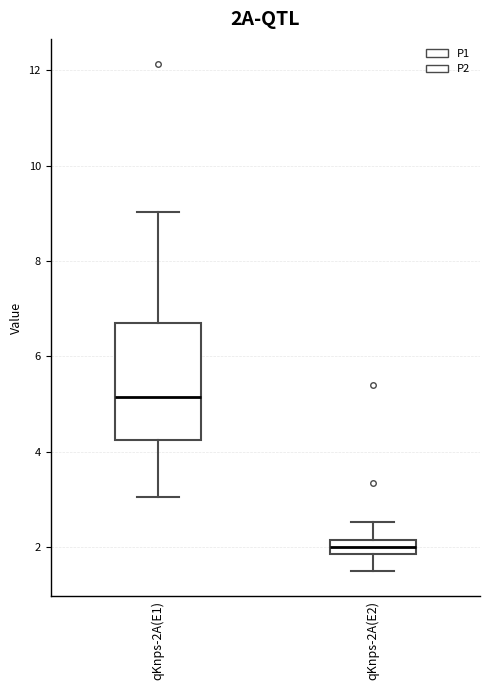

Reading left to right, transcribe this box plot: for each box, give where its median line is, the range the box spans, and where its two whiskers end, as read against the y-axis. The values are not printed on the chart, so give them approximately, as read against the axis.

qKnps-2A(E1): median 5.2, box 4.2 to 6.8, whiskers 3.0 to 9.0
qKnps-2A(E2): median 2.0, box 1.8 to 2.2, whiskers 1.6 to 2.6